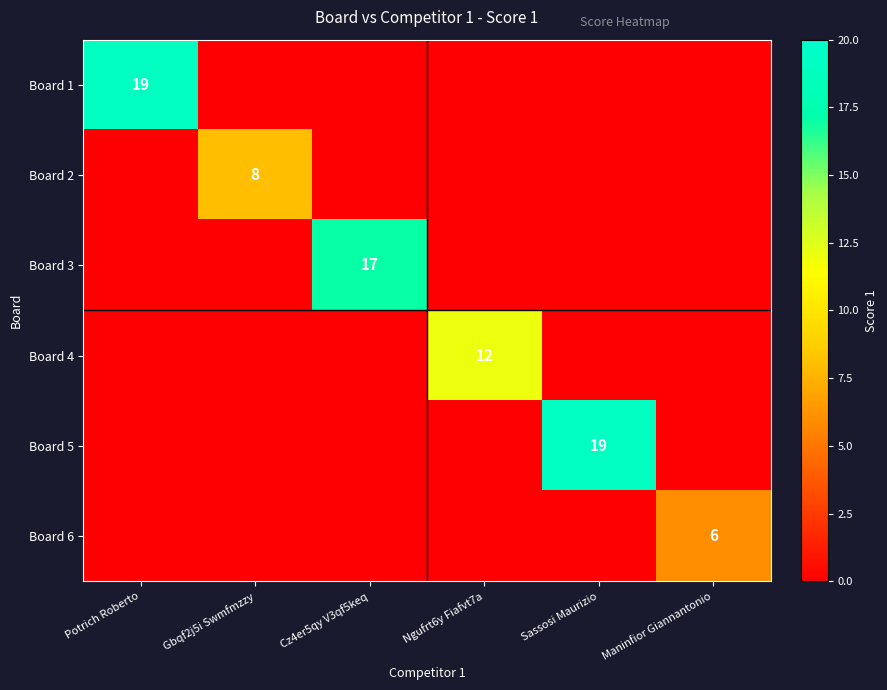

At which category is the sum across all series the highest?

Potrich Roberto